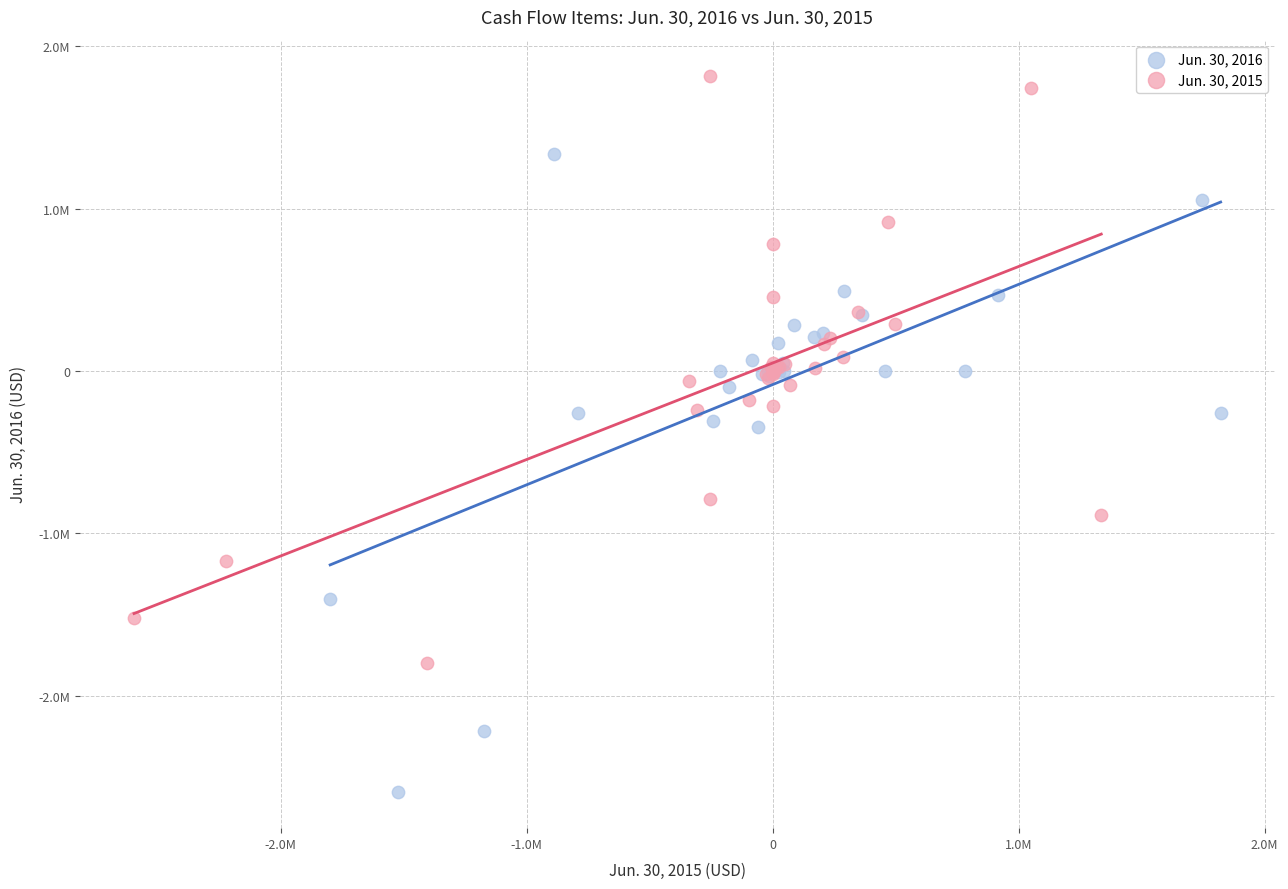

Which series has the largest Y range (max minus min)?

Jun. 30, 2016